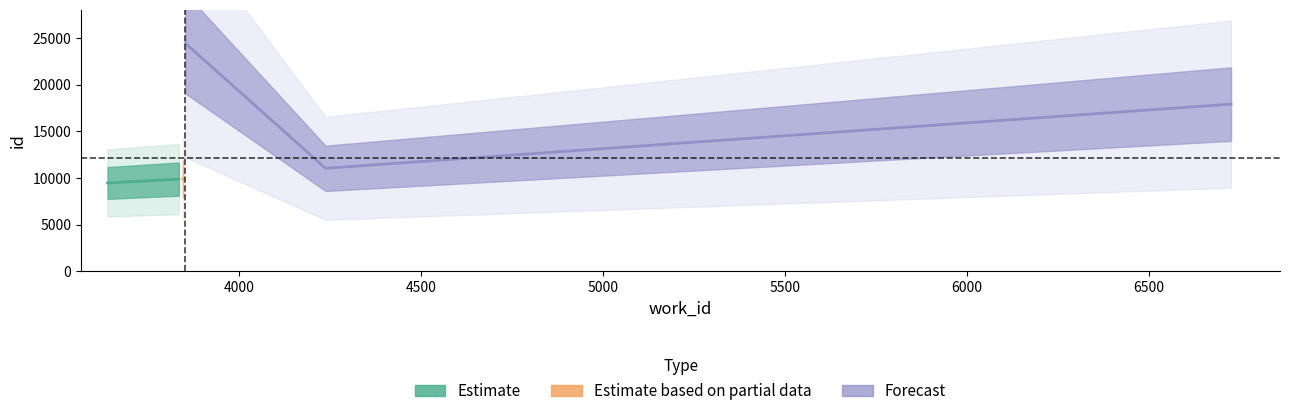

What is the sum of the id values at 3649 and 3853?

33883